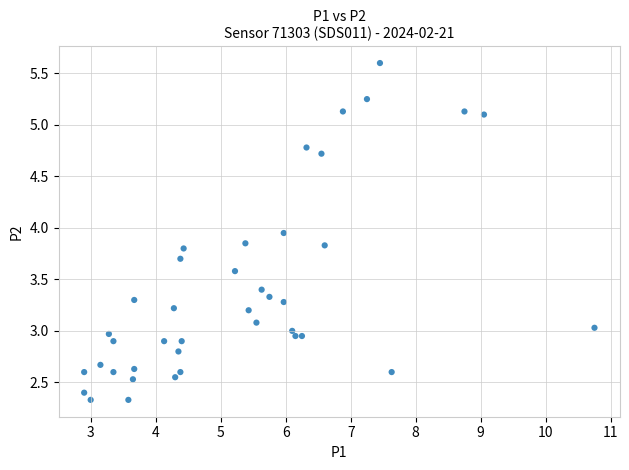

What is the range of X values (max minus min)?

7.8